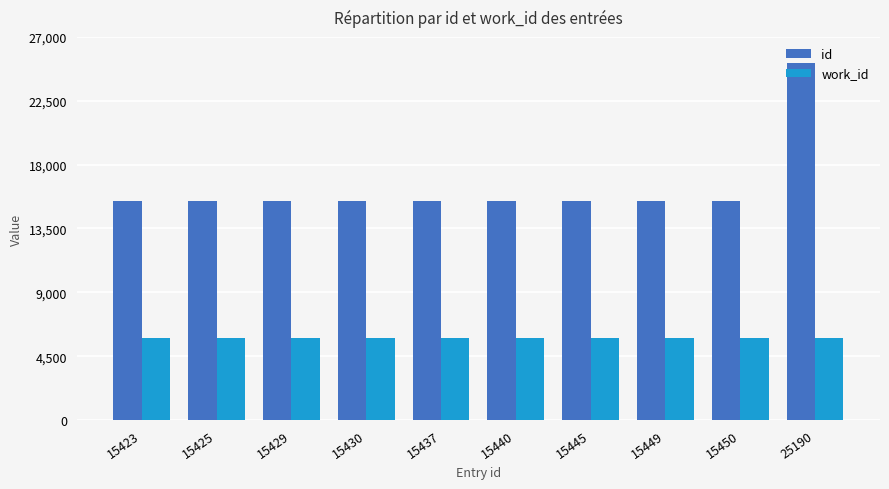

What is the difference between the maximum and second lowest values in the work_id series?

12